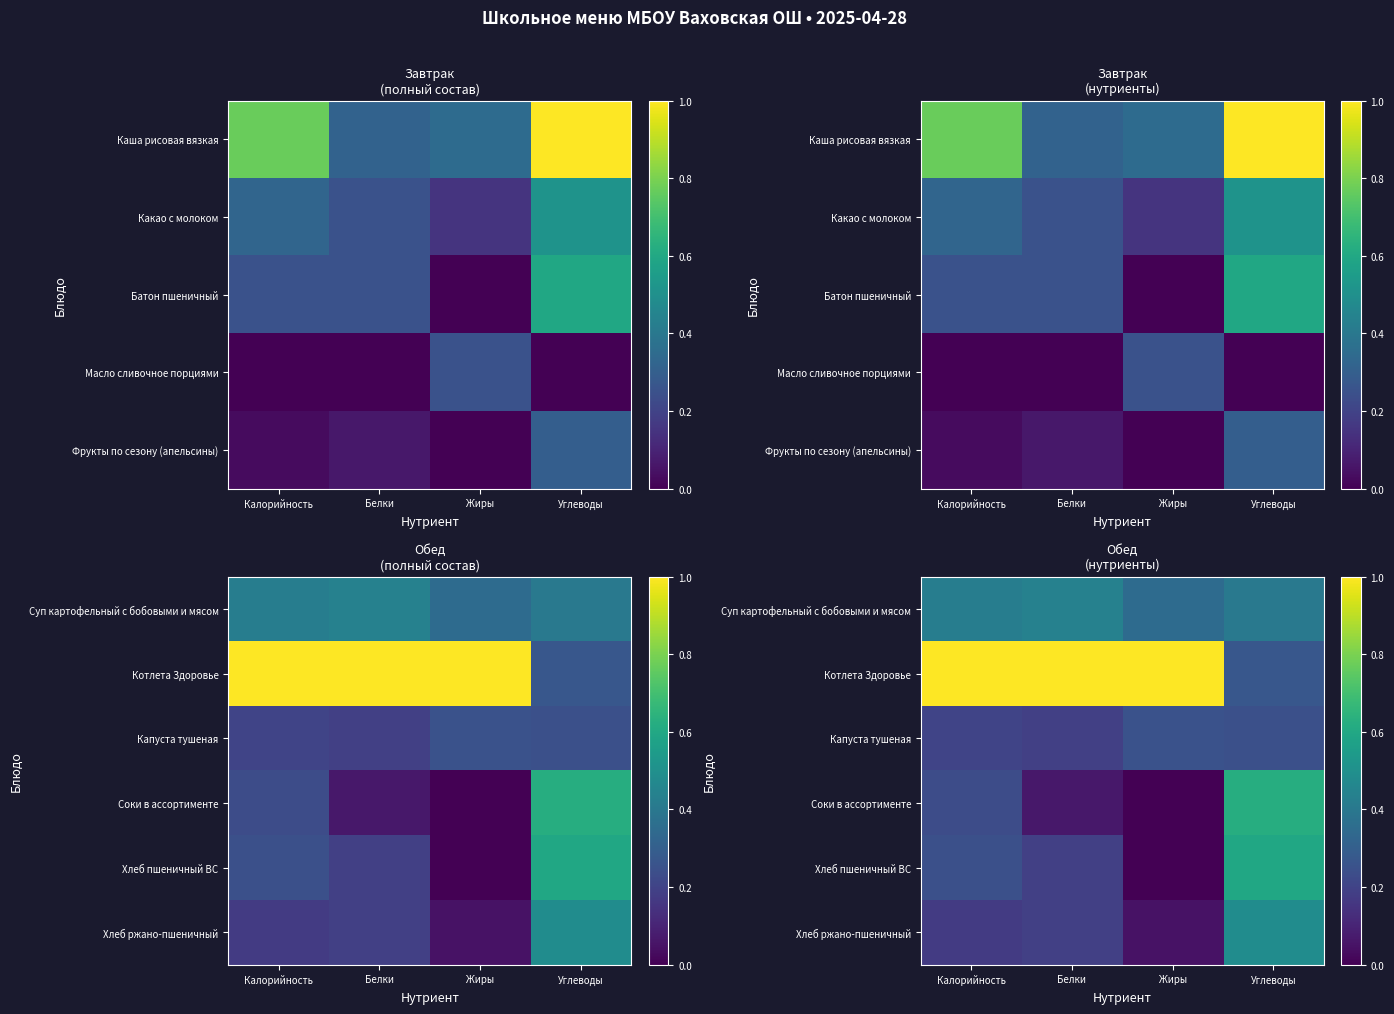

The value of Хлеб пшеничный ВС at Белки is 0.2. True or false?

True